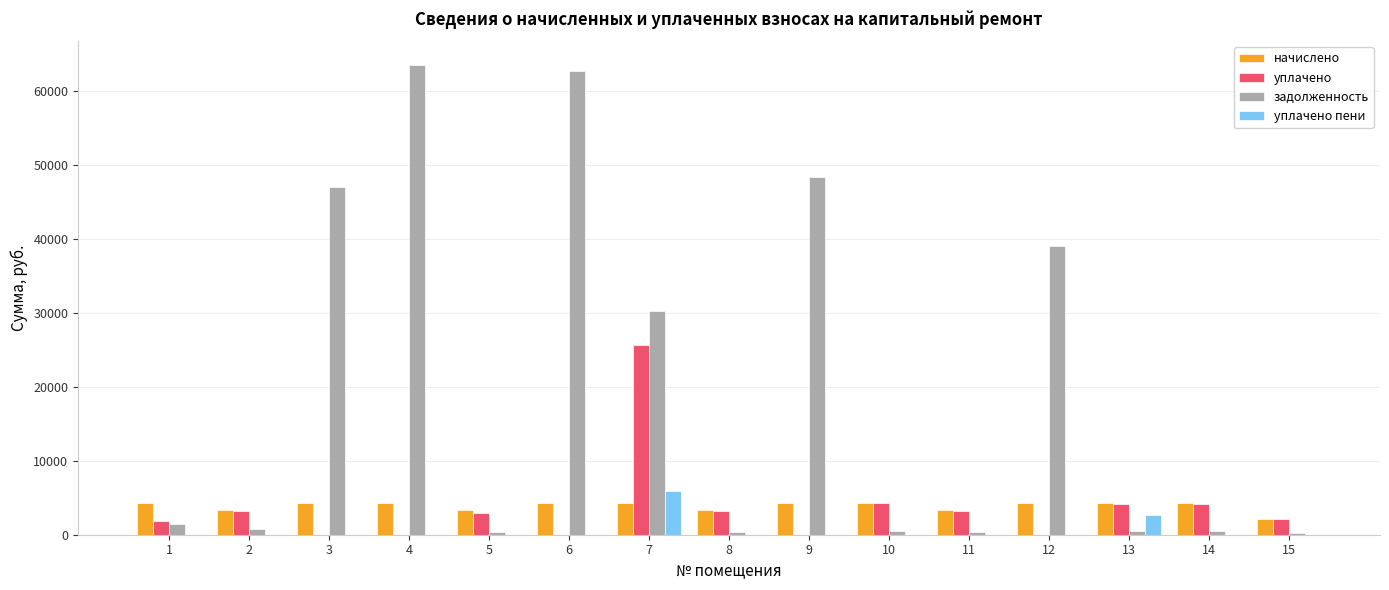

What is the maximum value for уплачено?

25712.0